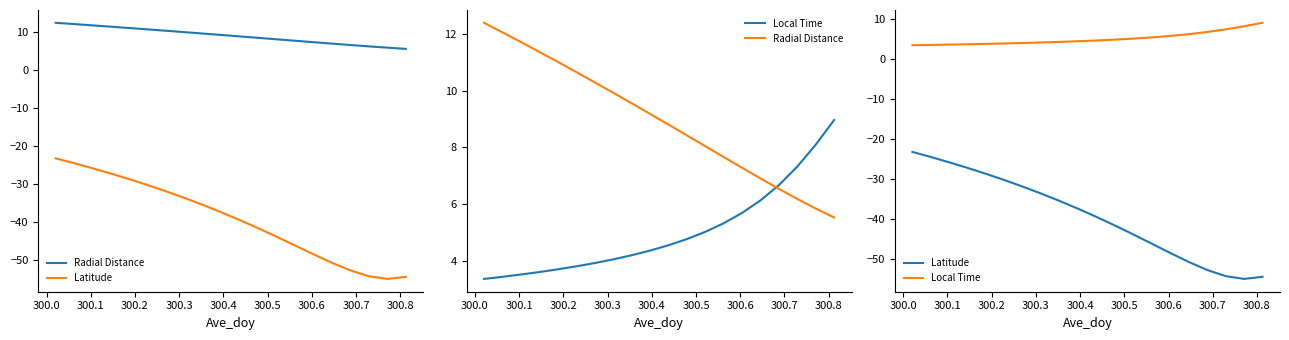

What is the difference between the maximum and minimum values in the Latitude series?

31.7